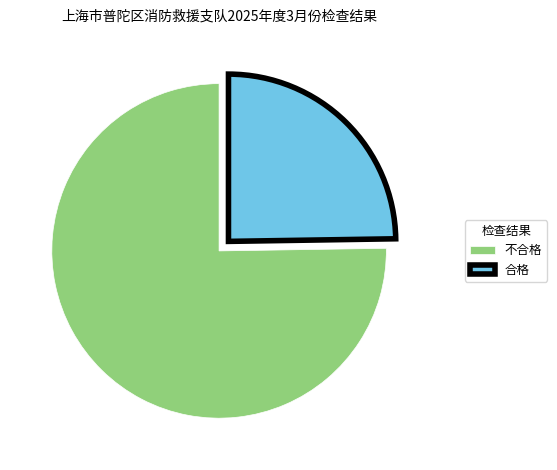

Count the number of slices in the pie.

2